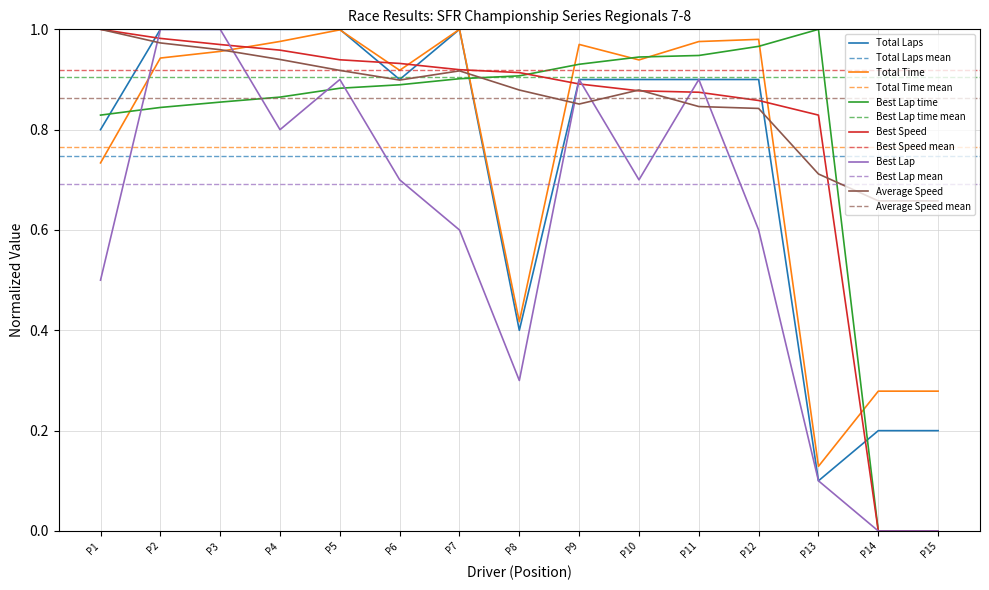

True or false: Best Lap time has a value of 1.3 at P10.

False